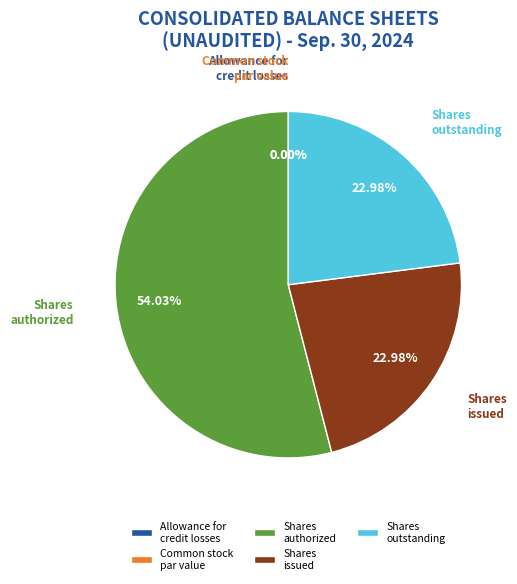

Does Shares
authorized represent more than half of the total?

Yes